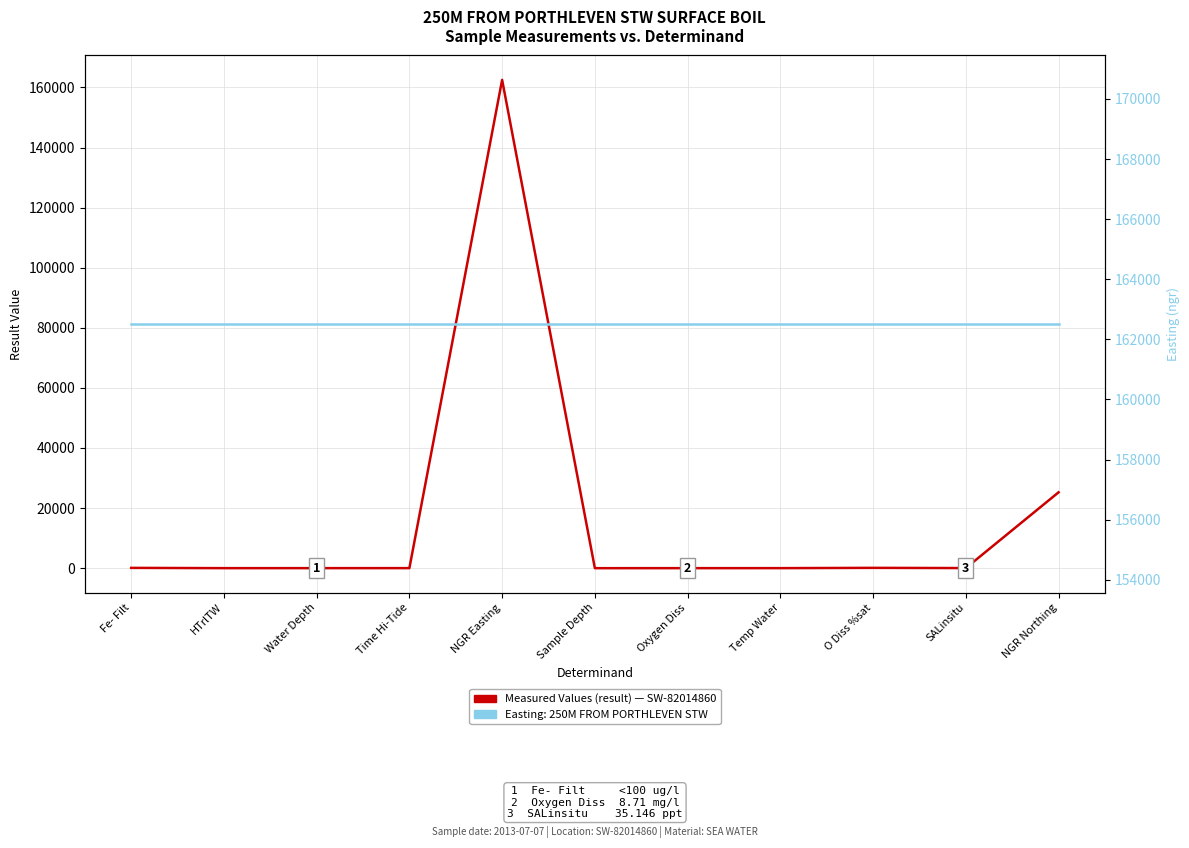

In Measured Values (result), how many points are higher than both neighbors (excluding endpoints)?

2